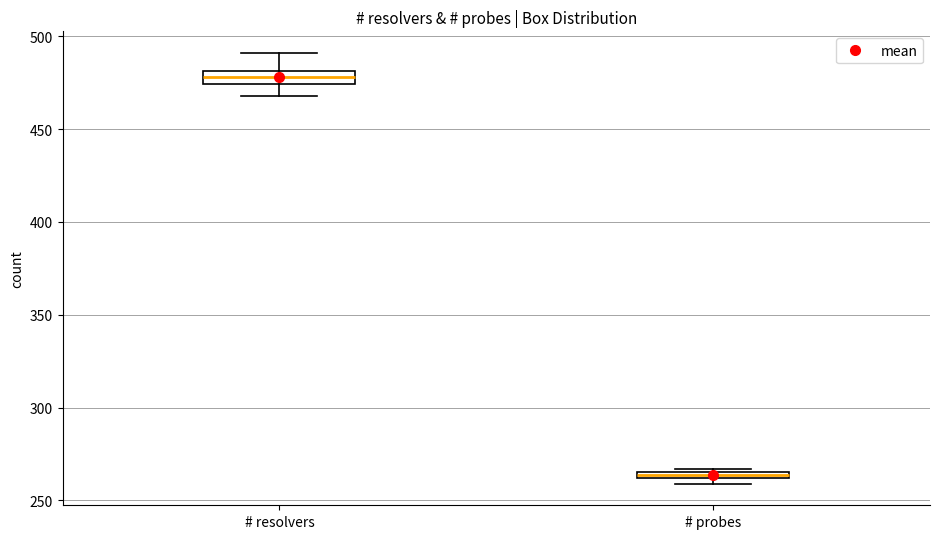

Which box's median line is the lowest?

# probes